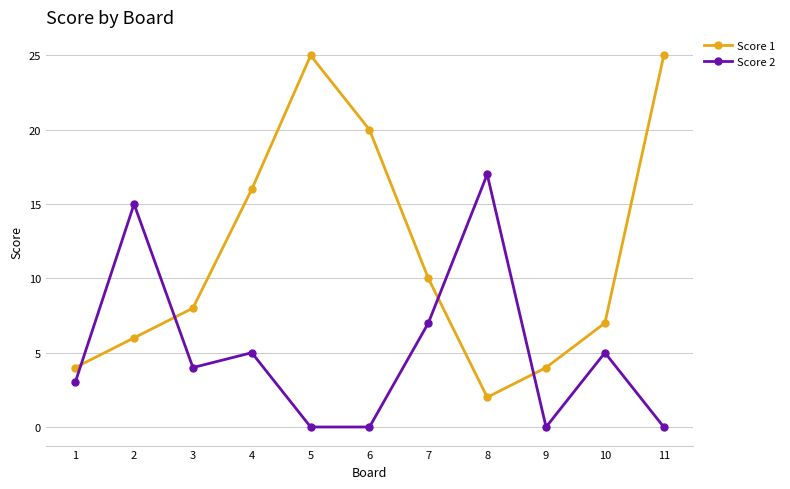

True or false: Score 1 has a value of 8 at 3.

True